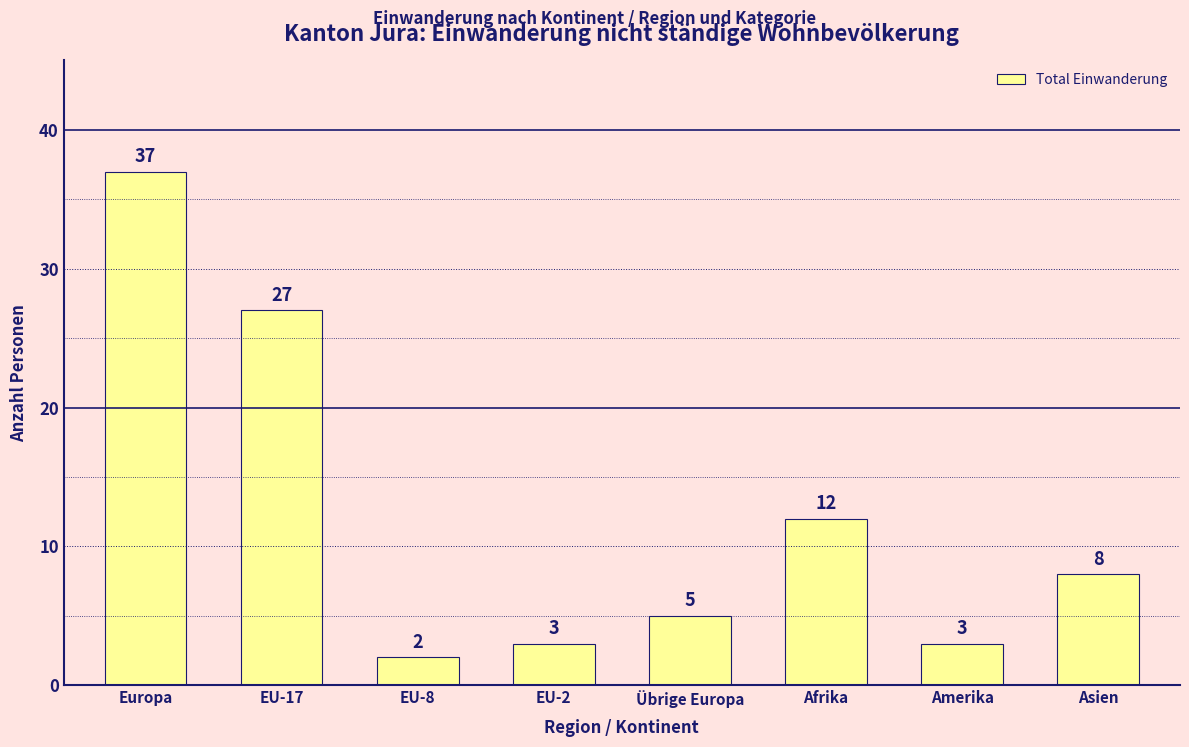

Reading left to right, transcribe all the data shown in this chart.

Europa=37	EU-17=27	EU-8=2	EU-2=3	Übrige Europa=5	Afrika=12	Amerika=3	Asien=8